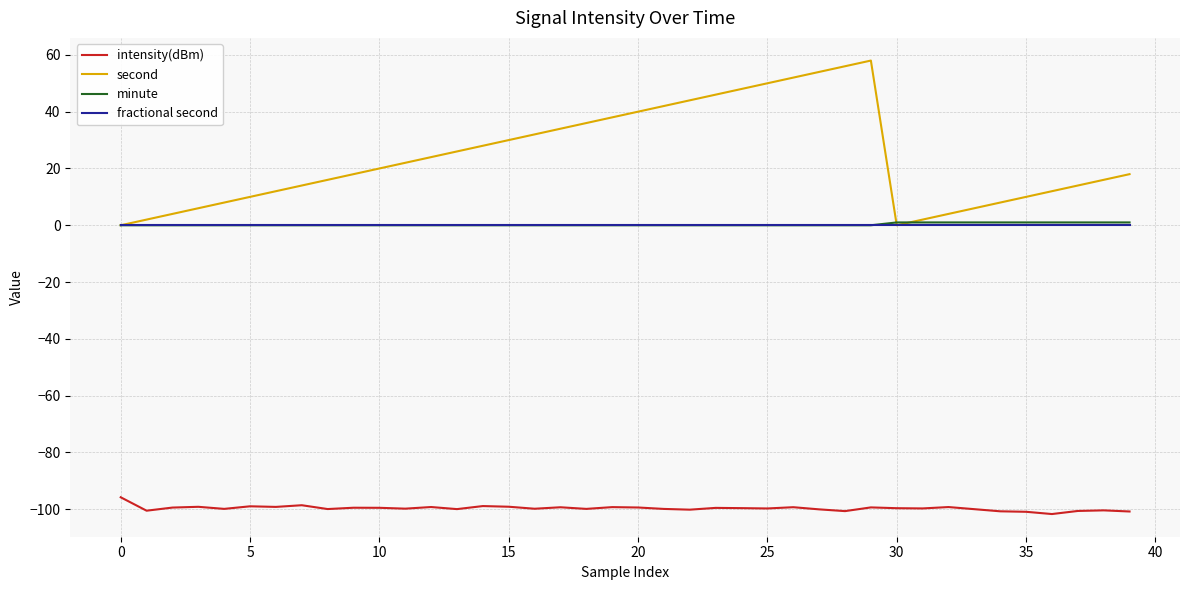

True or false: intensity(dBm) and minute cross at least once.

False